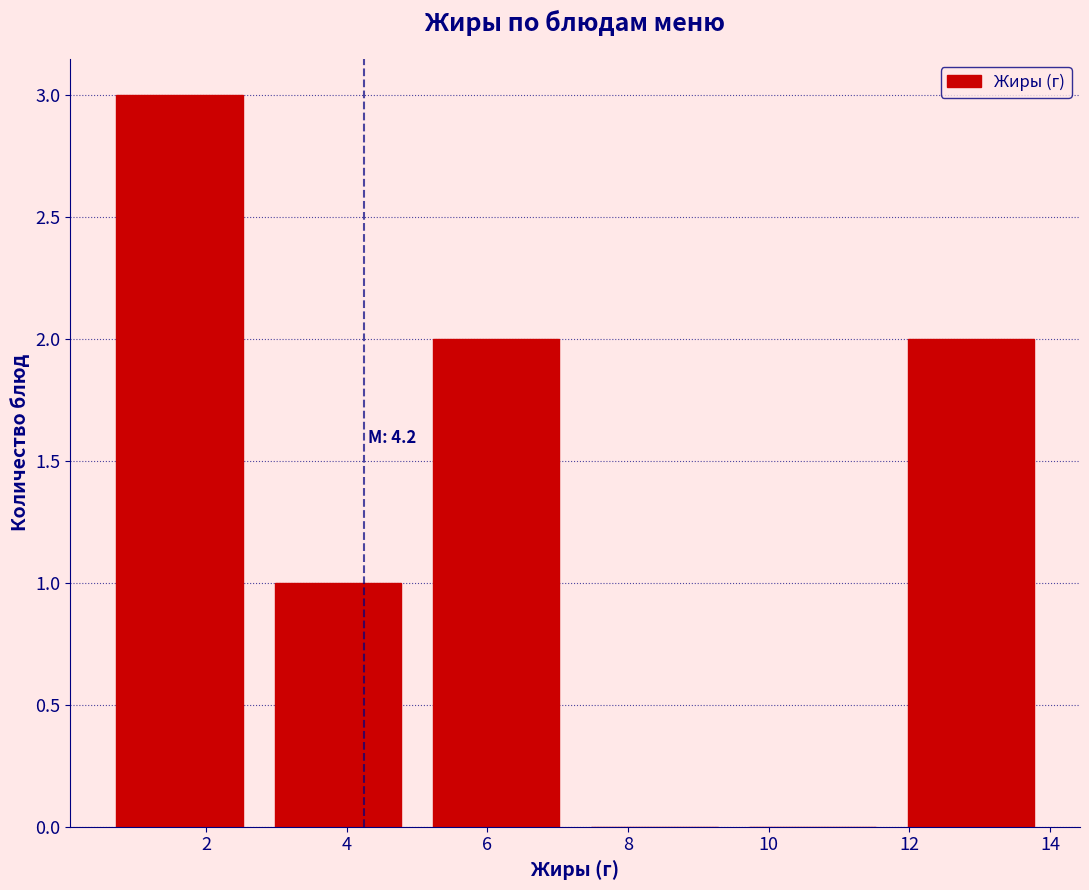

Over which range of the x-axis is the bar tallest?

0.50 to 2.75